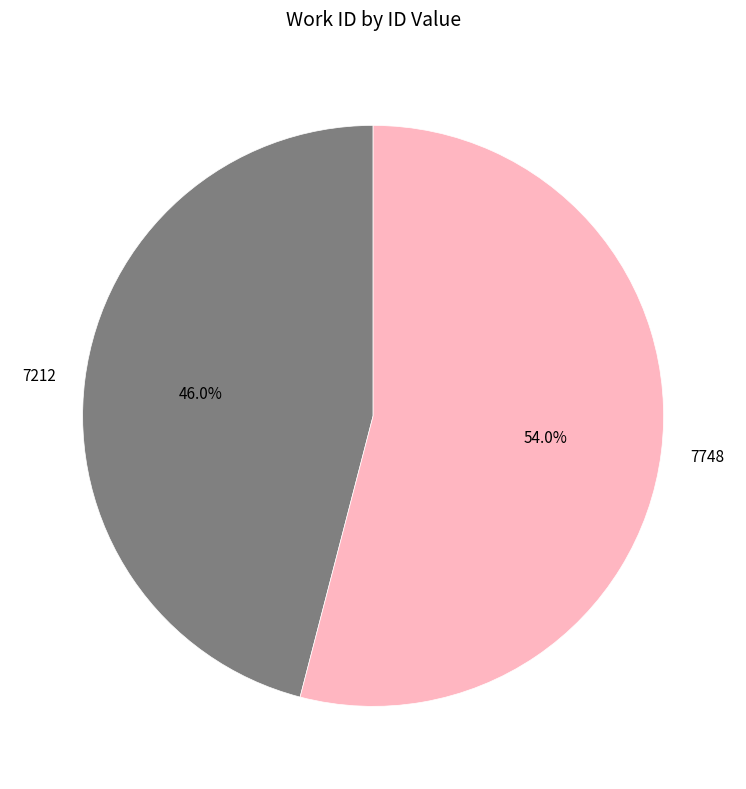

Which category accounts for the majority?

7748